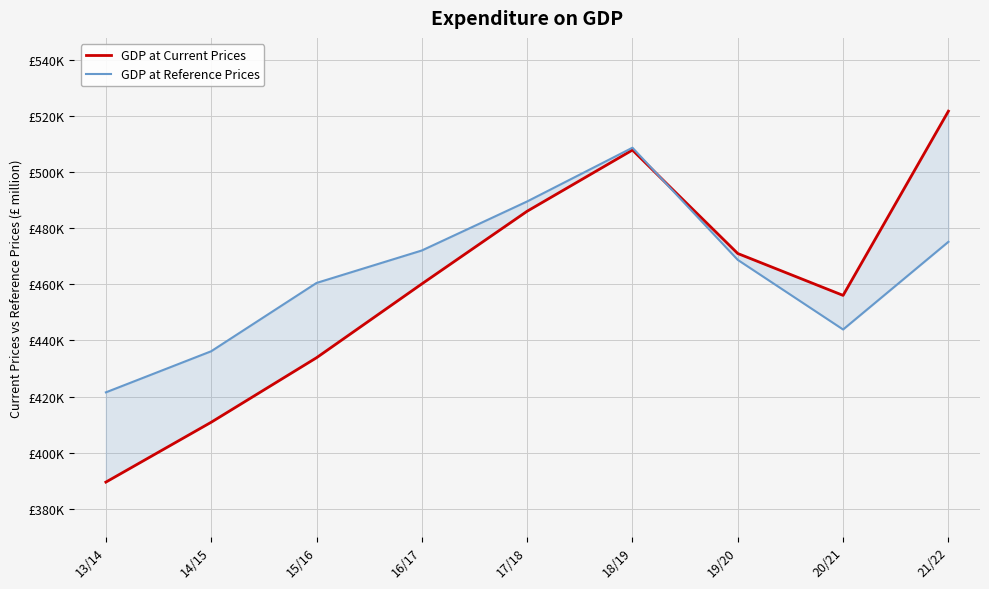

At which category is the sum across all series the highest?

18/19